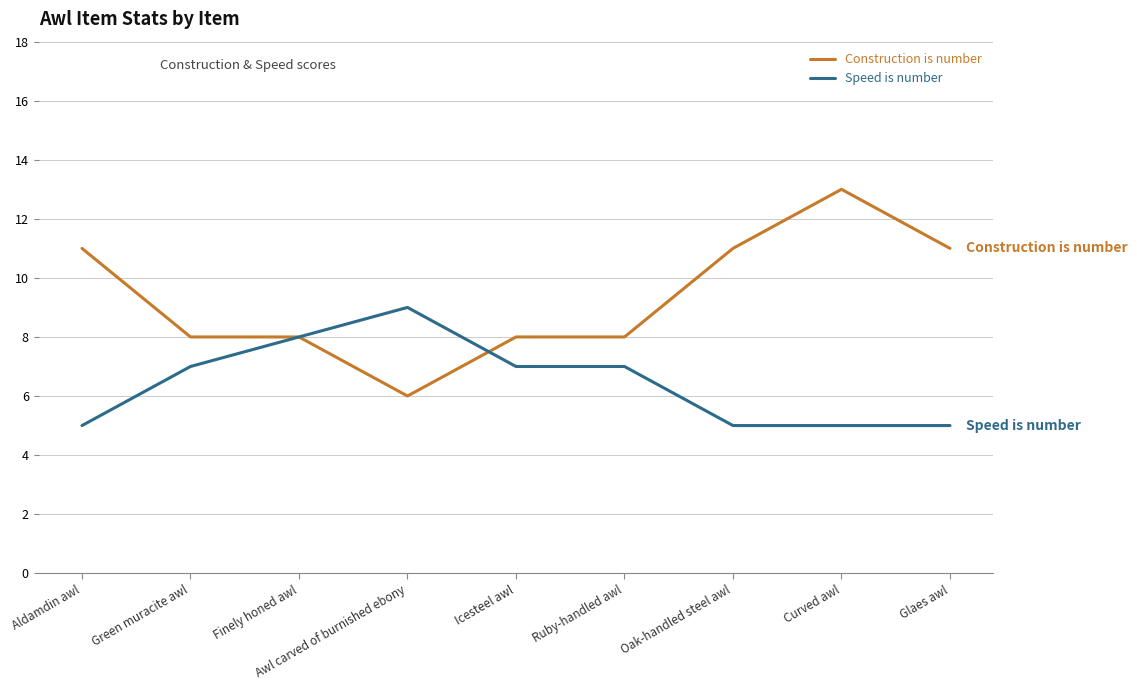

What is the spread (max minus min) of values at Glaes awl?

6